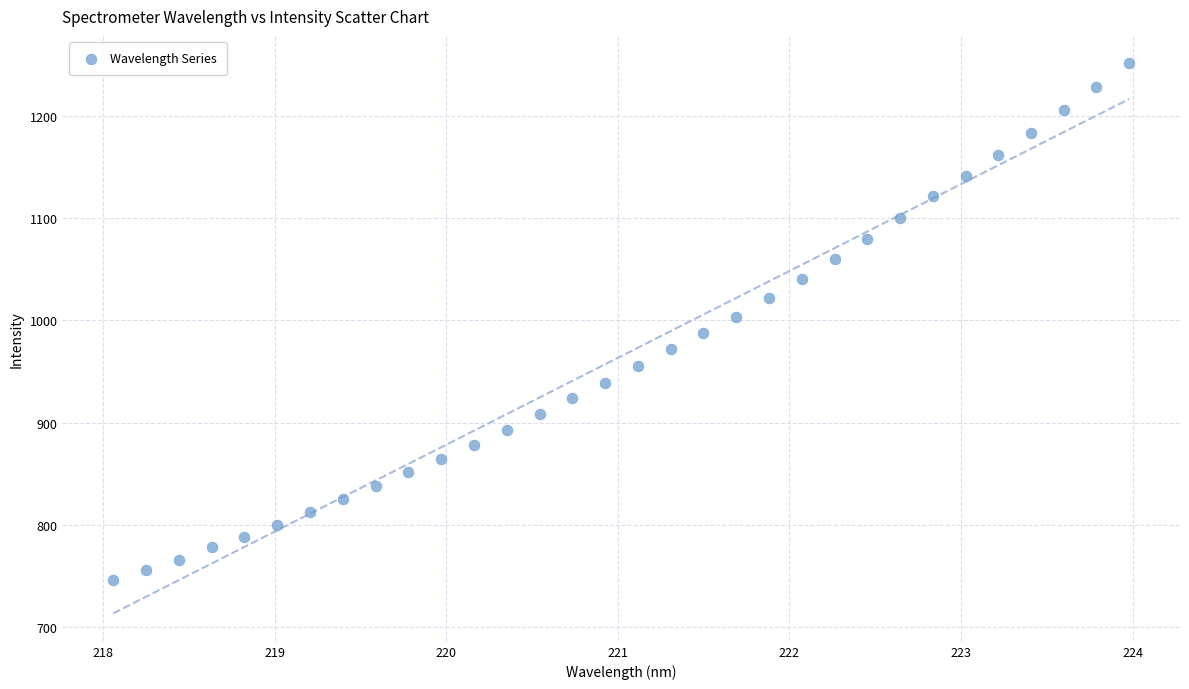

What is the range of Y values (max minus min)?

504.9